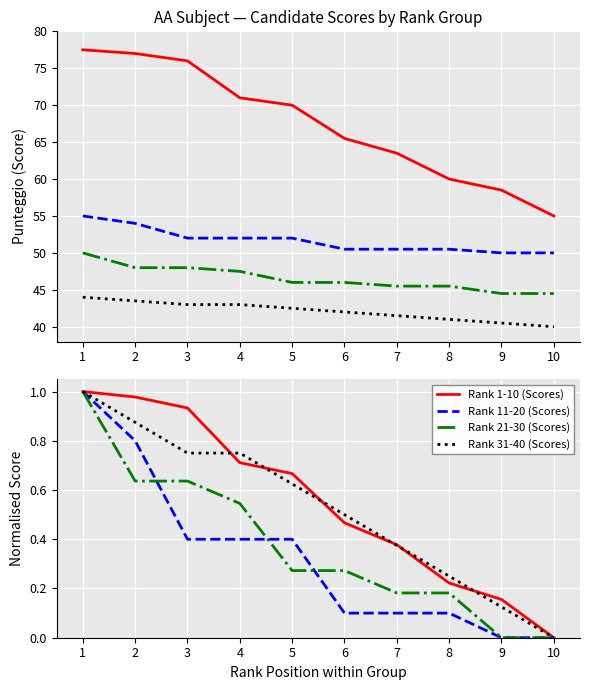

How many values in the Rank 21-30 (Scores) series exceed 0?

8